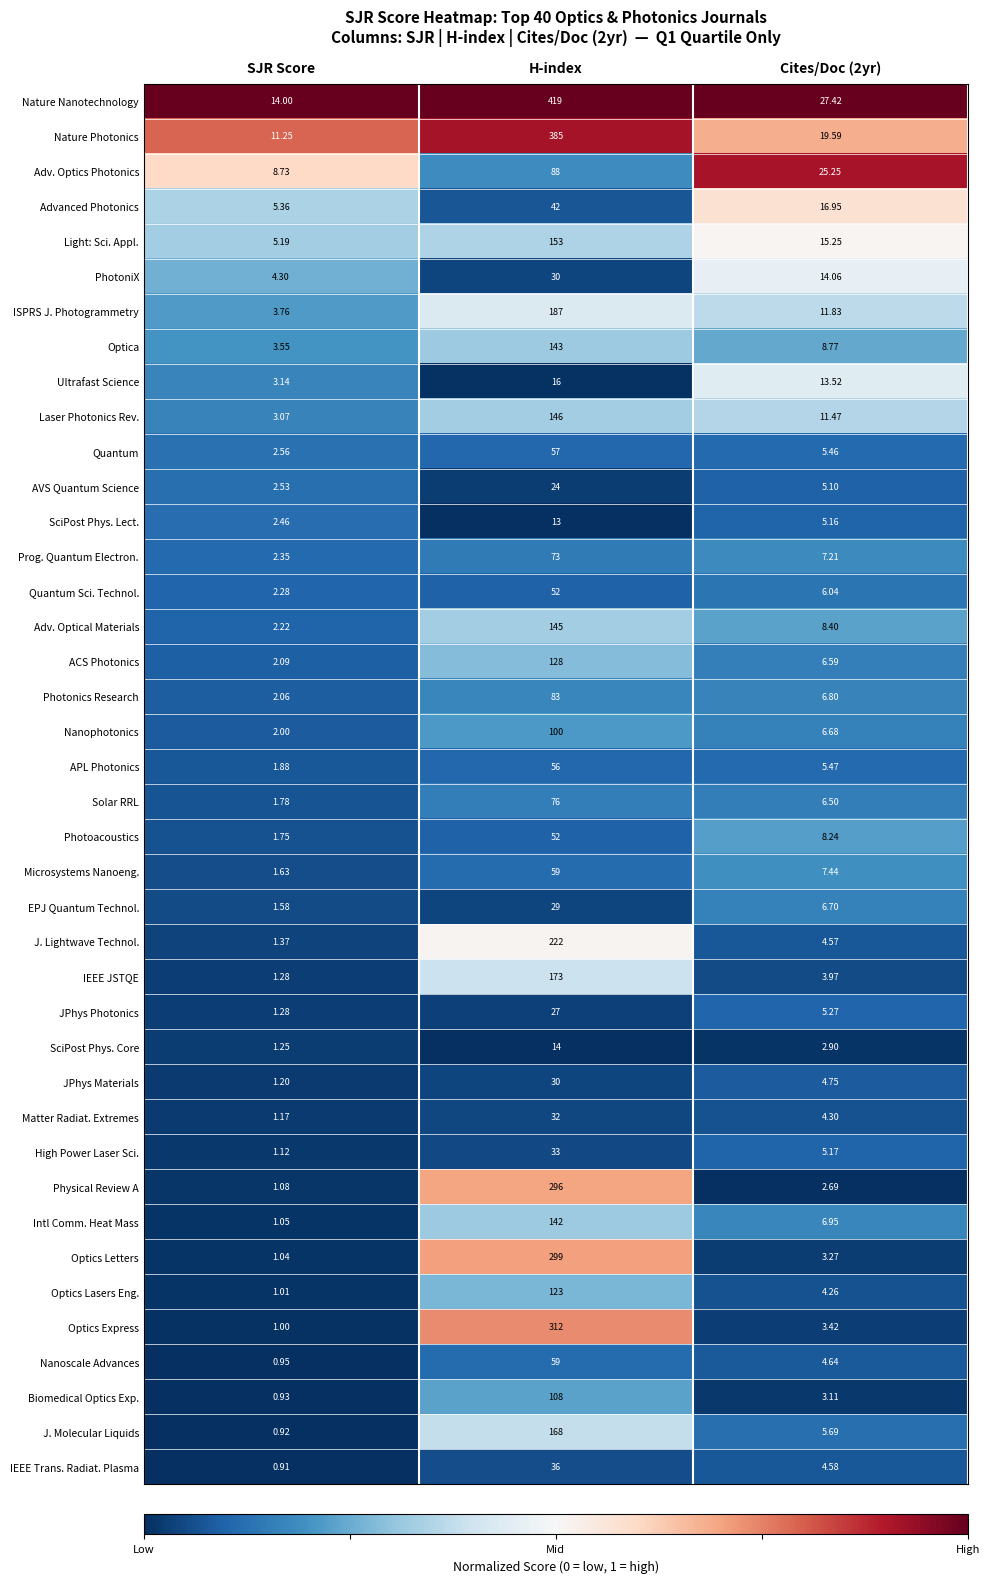

Is the value of AVS Quantum Science at H-index greater than the value of Prog. Quantum Electron. at SJR Score?

Yes